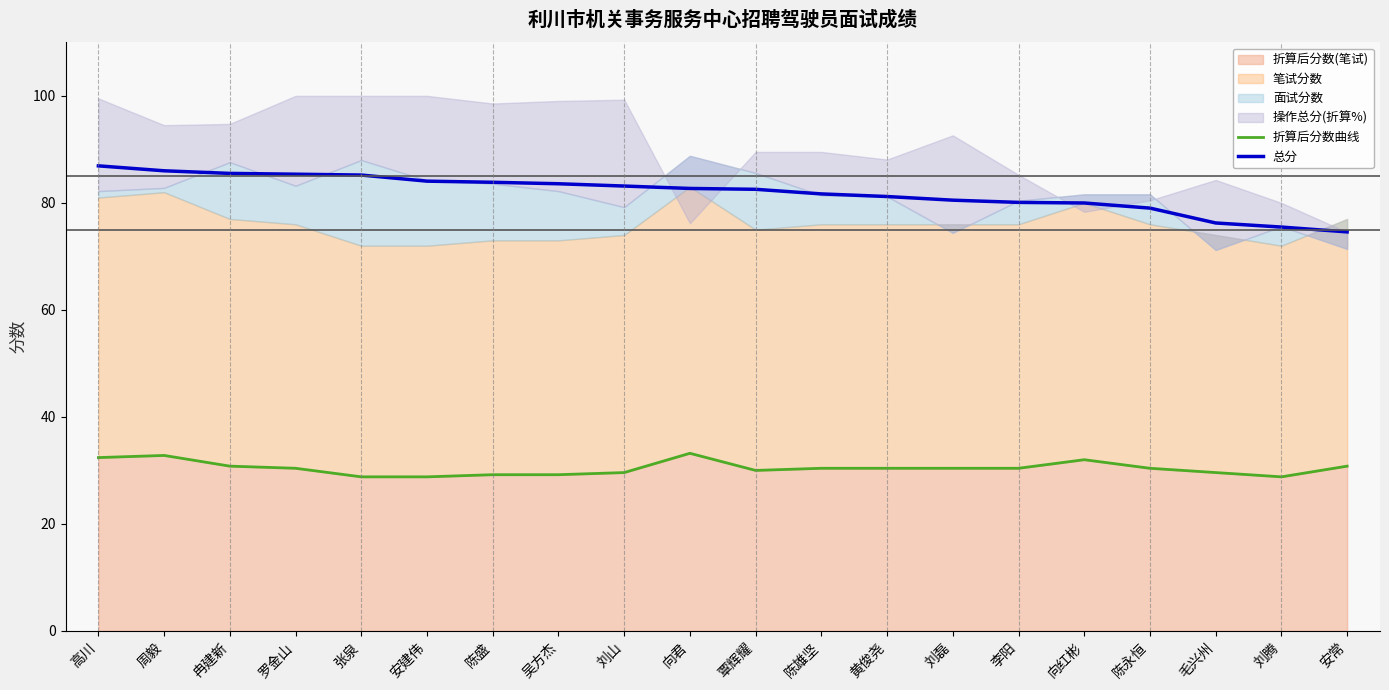

What is the difference between the 总分 values at 刘腾 and 刘磊?

5.0